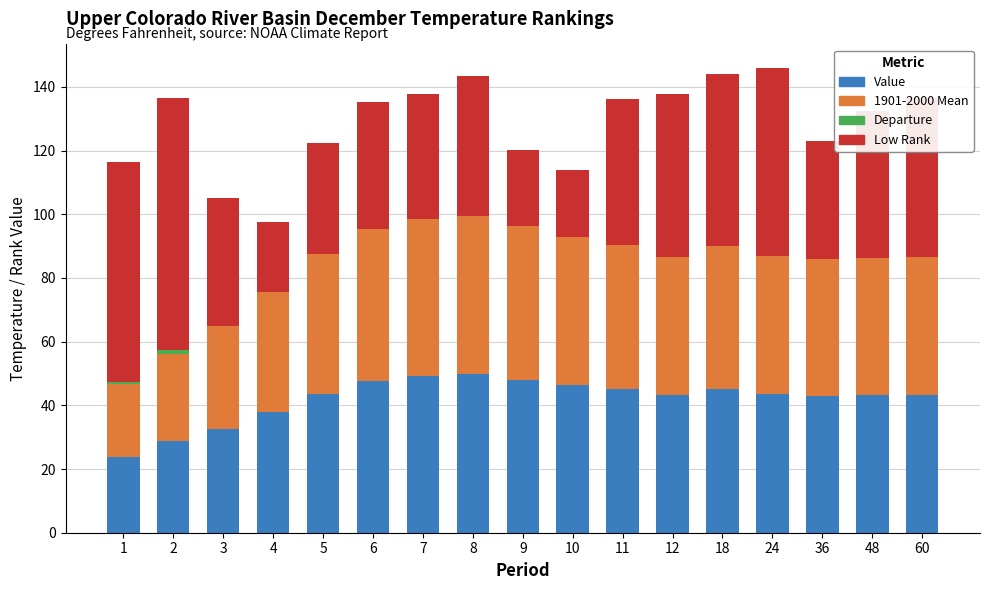

What is the total value across all series at 24?

146.0